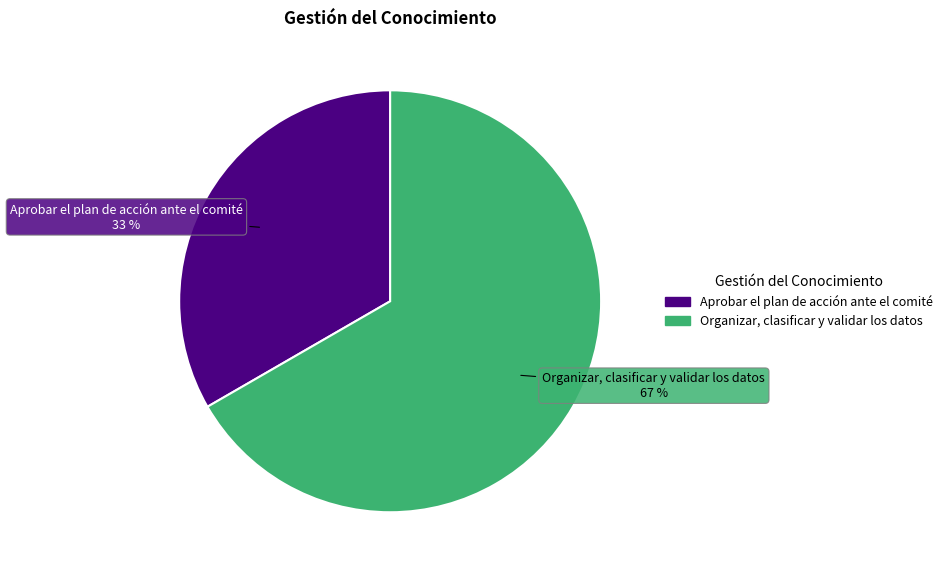

To the nearest percent, what percentage of the pie is Organizar, clasificar y validar los datos?

67%